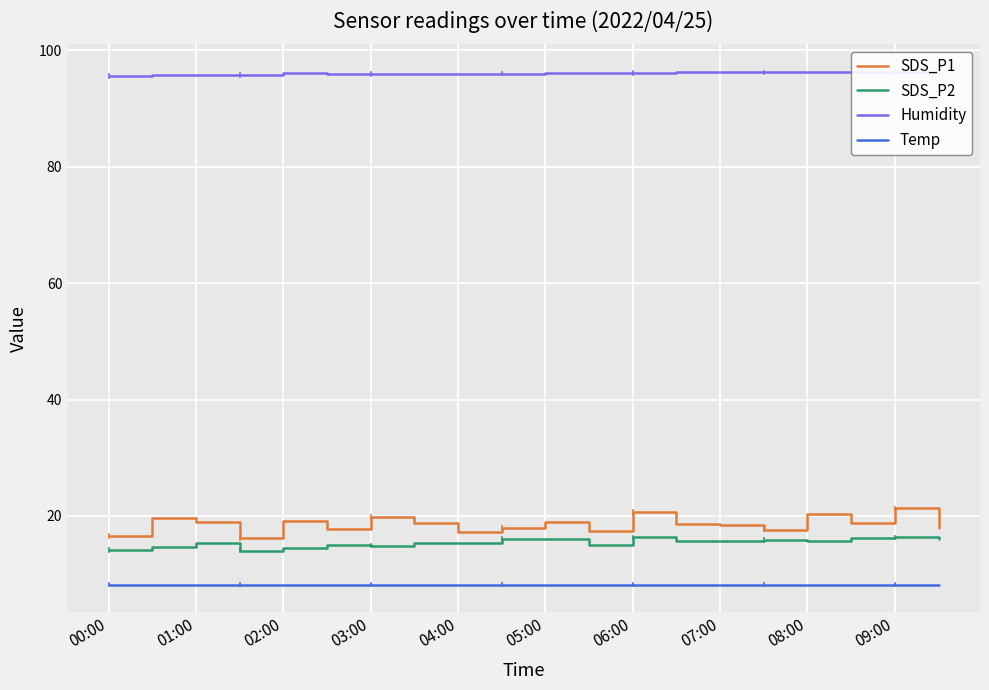

What is the minimum value for SDS_P2?

14.0